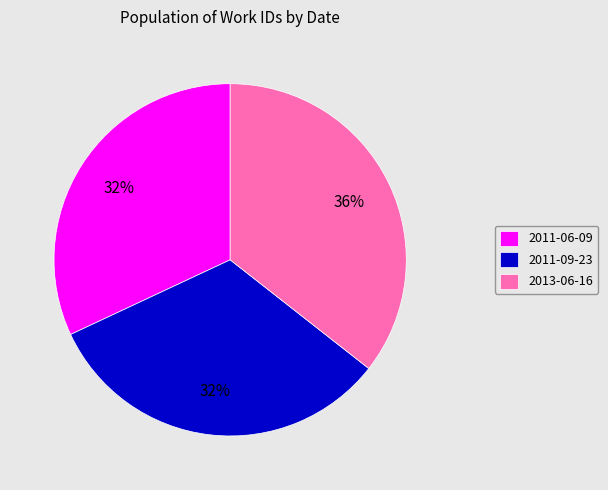

To the nearest percent, what is the combined percentage of 2013-06-16 and 2011-09-23?

68%